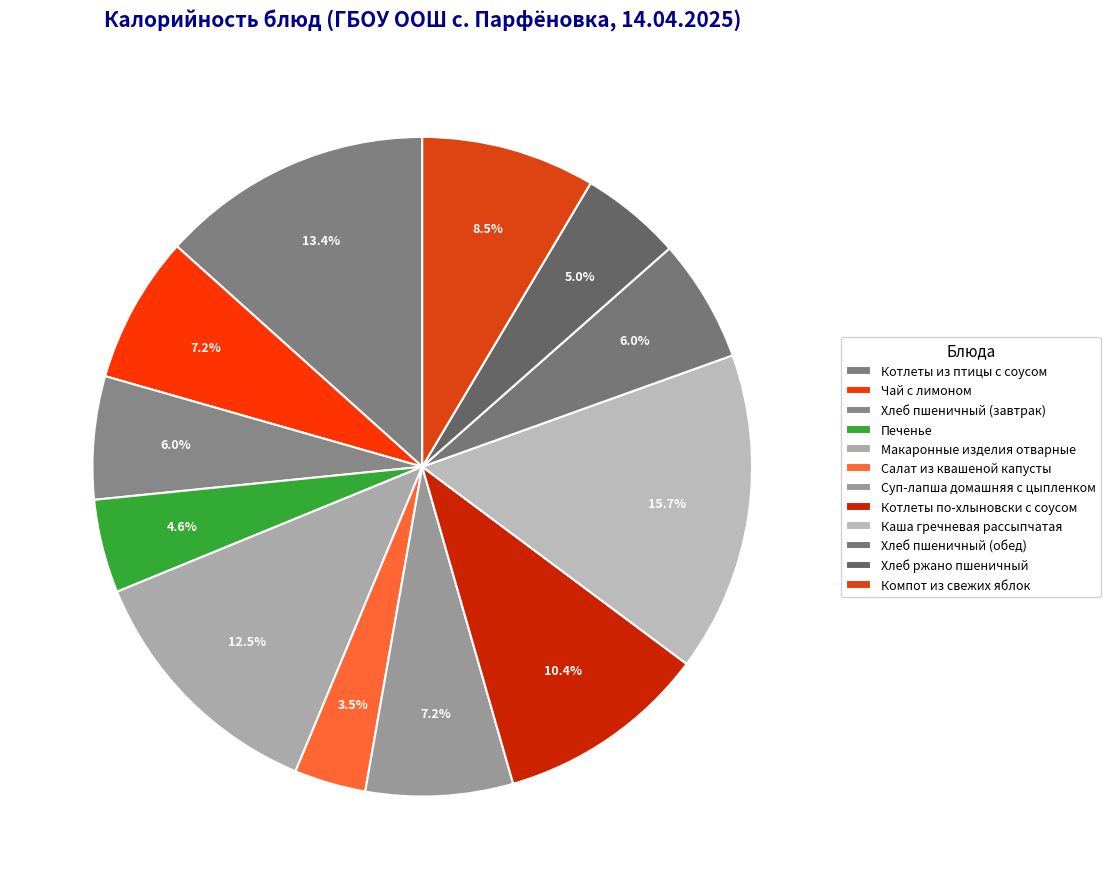

Count the number of slices in the pie.

12